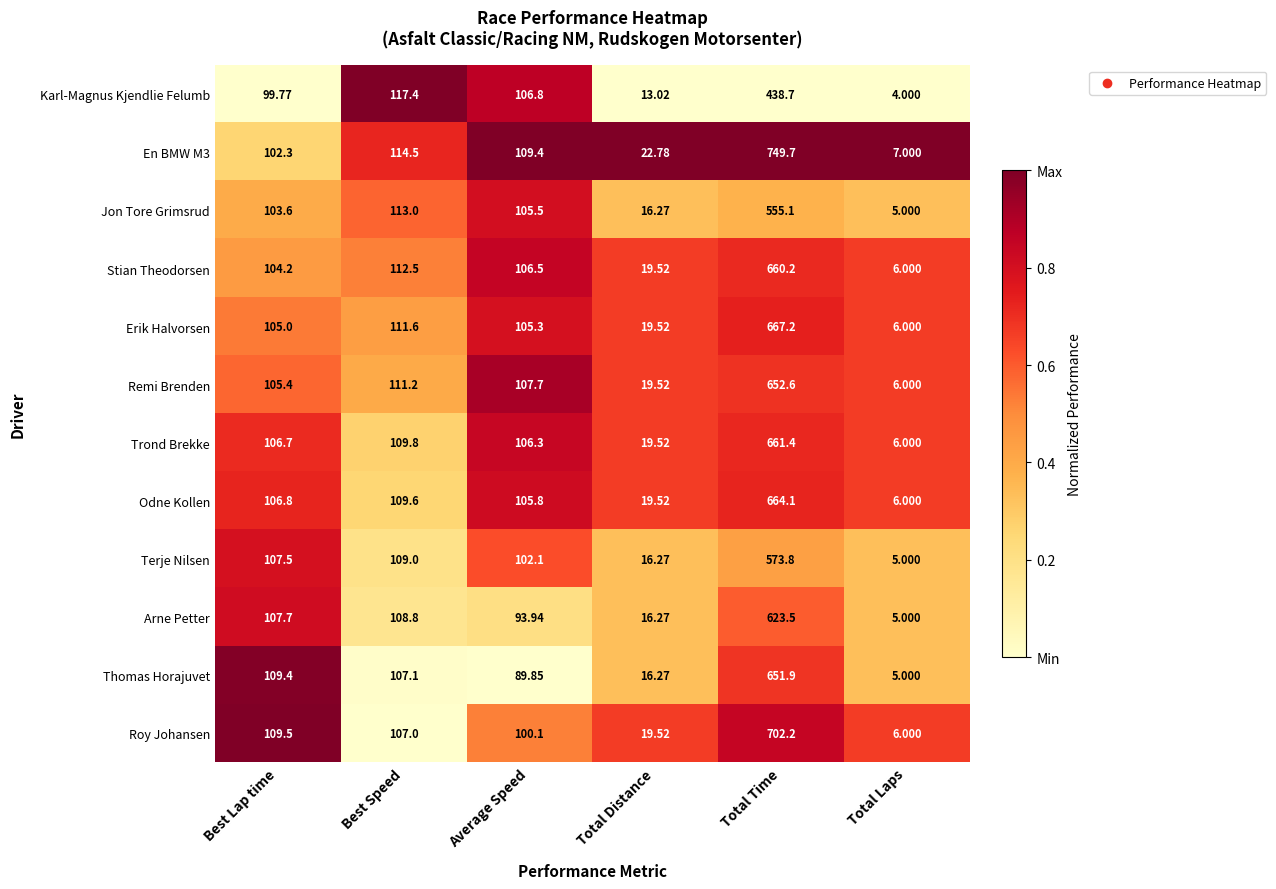

Which series has the widest spread of values?

En BMW M3